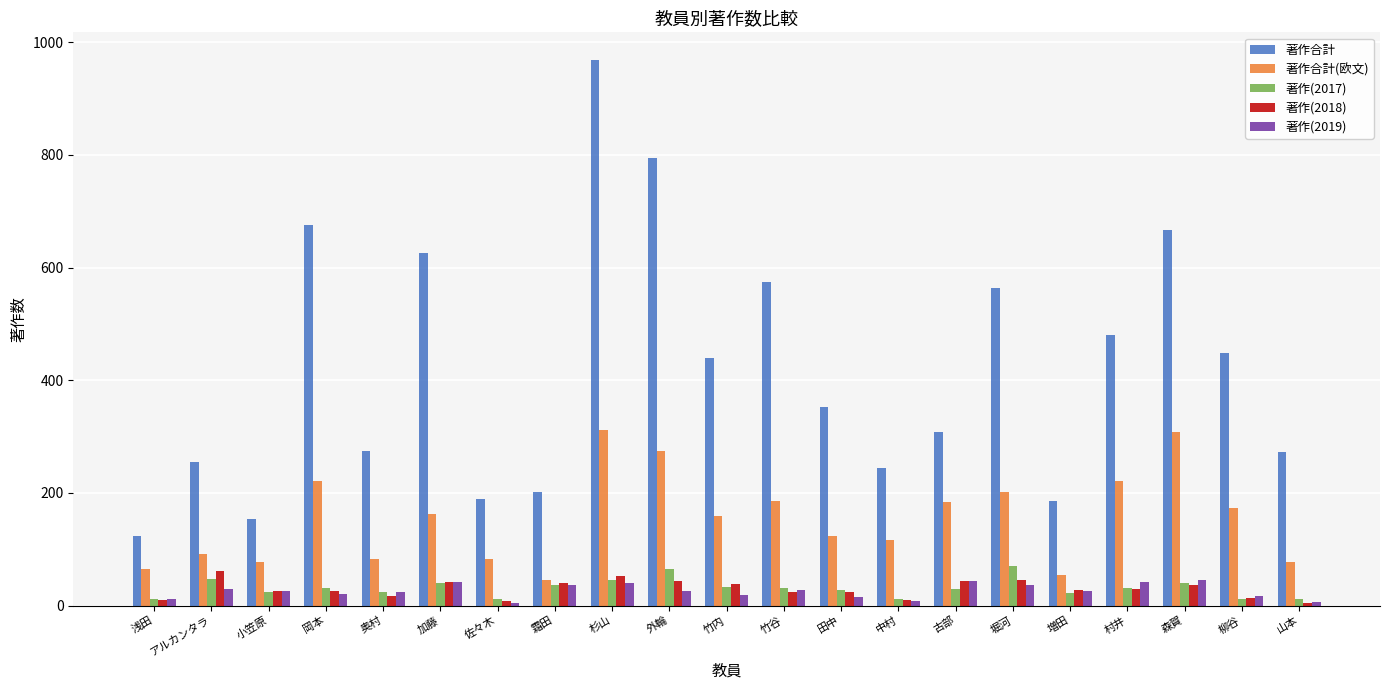

True or false: 著作(2017) has a value of 37 at 霜田.

True